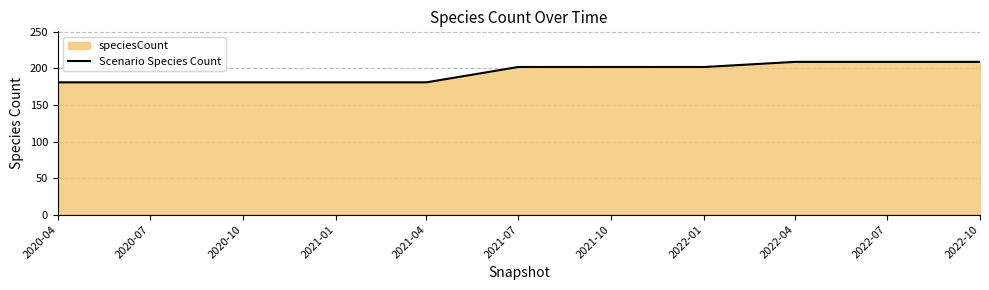

How many lines are shown in the chart?

1